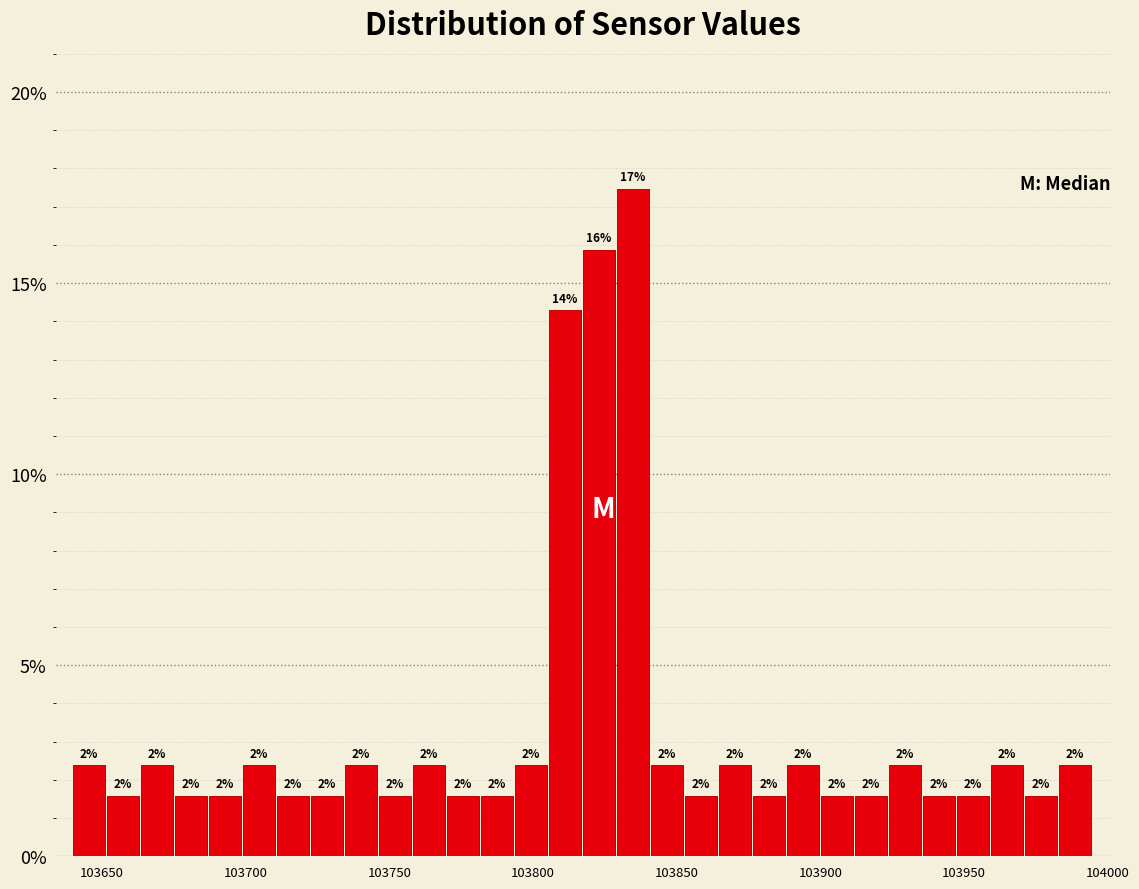

Read against the x-axis, roughly where is the centre of the tallest bar?

103835